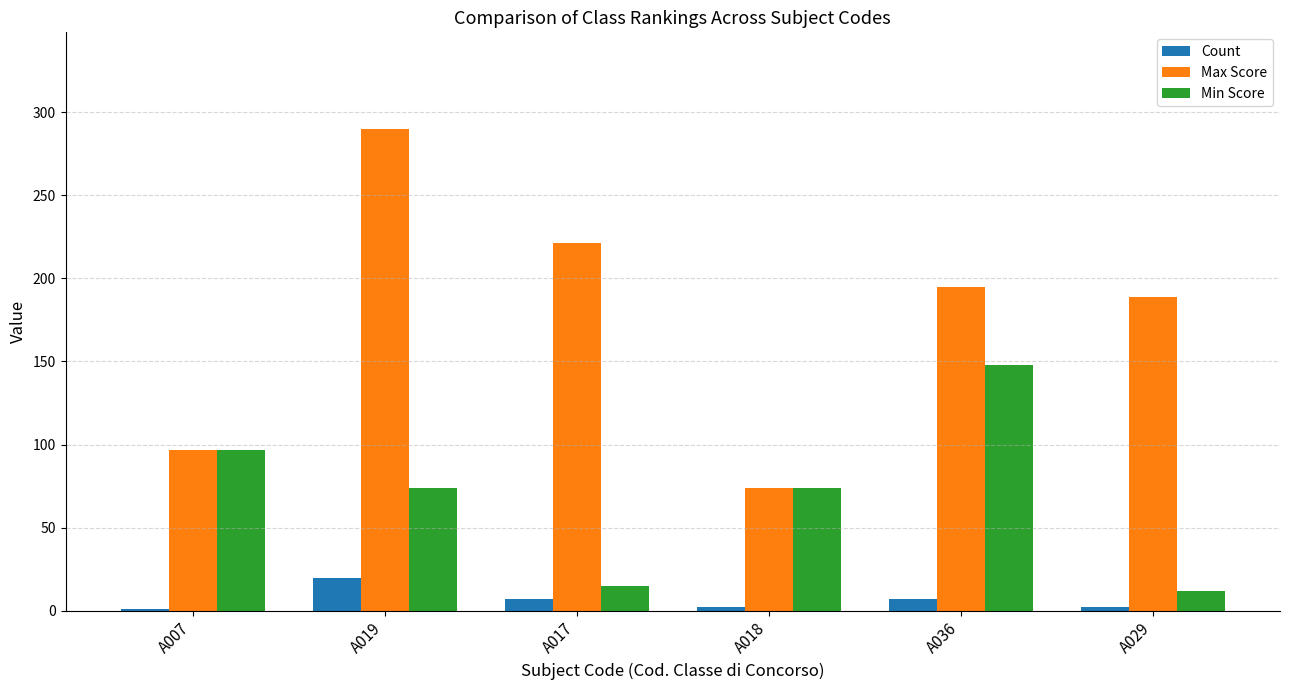

What are all the series names shown in the legend?

Count, Max Score, Min Score